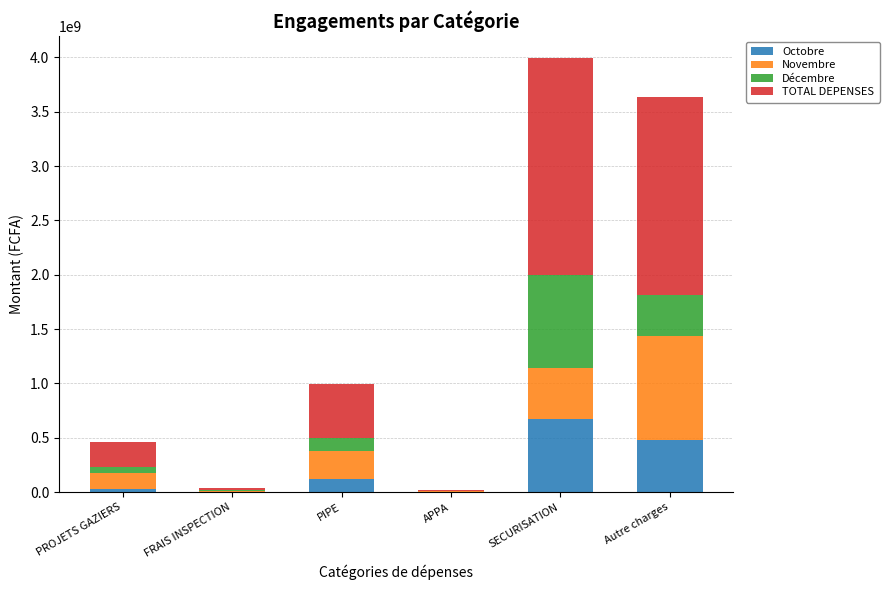

At which label does Octobre reach its peak?

SECURISATION